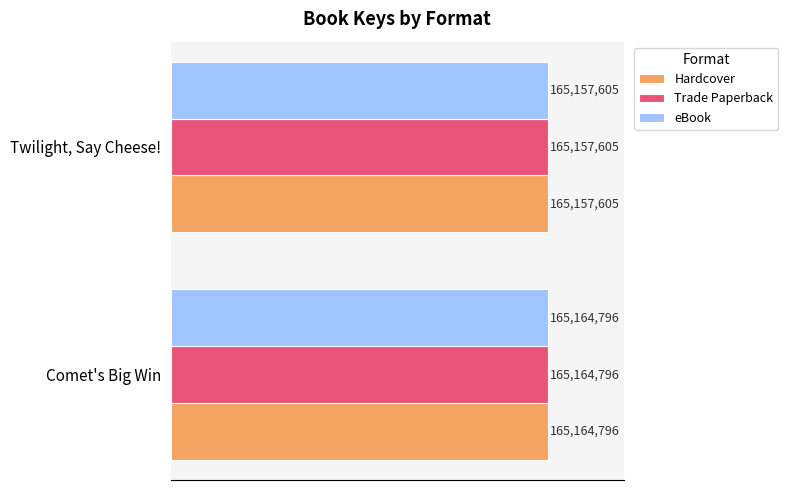

What are all the series names shown in the legend?

Hardcover, Trade Paperback, eBook